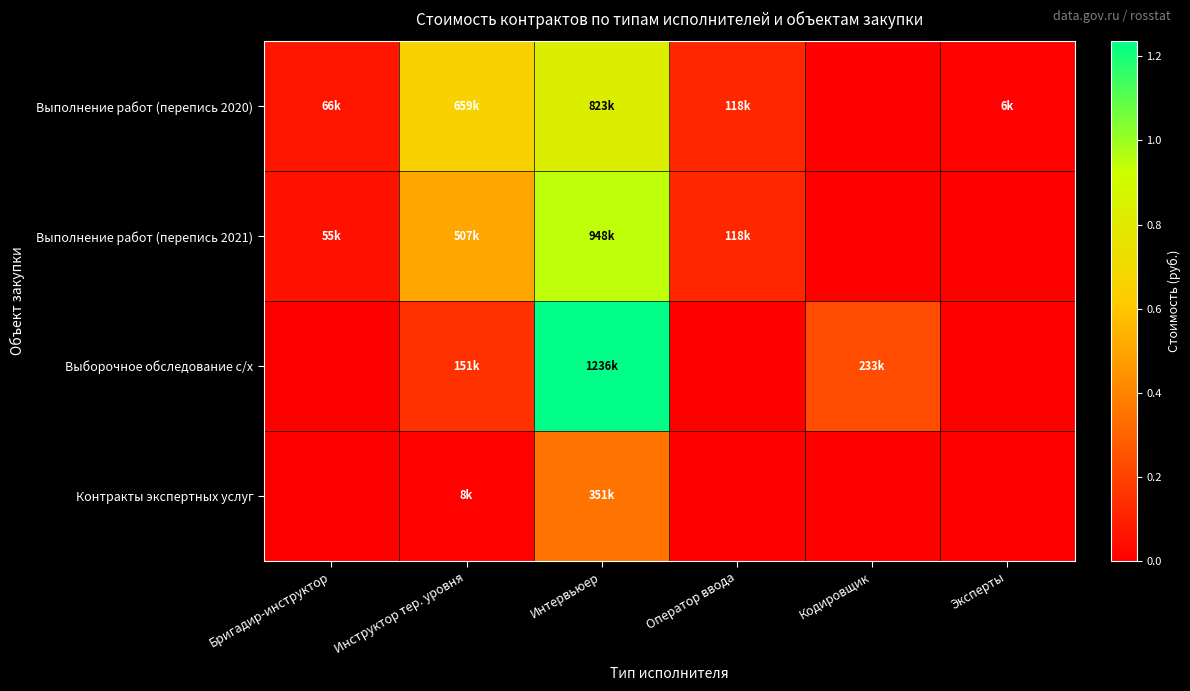

At which category does the chart reach its minimum across all series?

Кодировщик